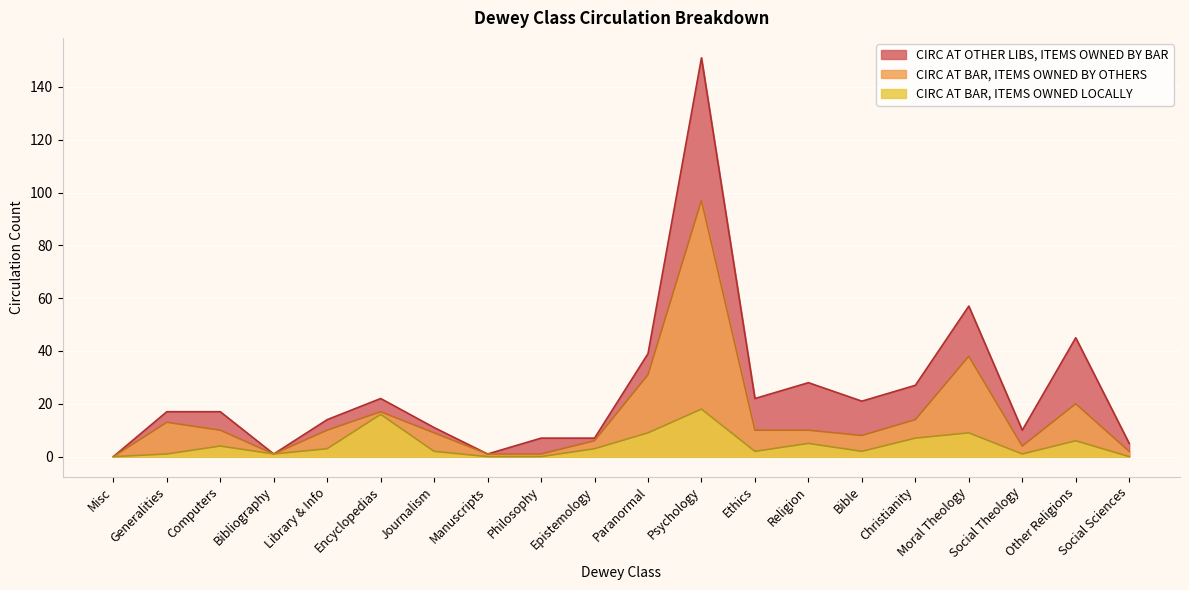

Which series changed the most between Computers and Social Theology?

CIRC AT OTHER LIBS, ITEMS OWNED BY BAR